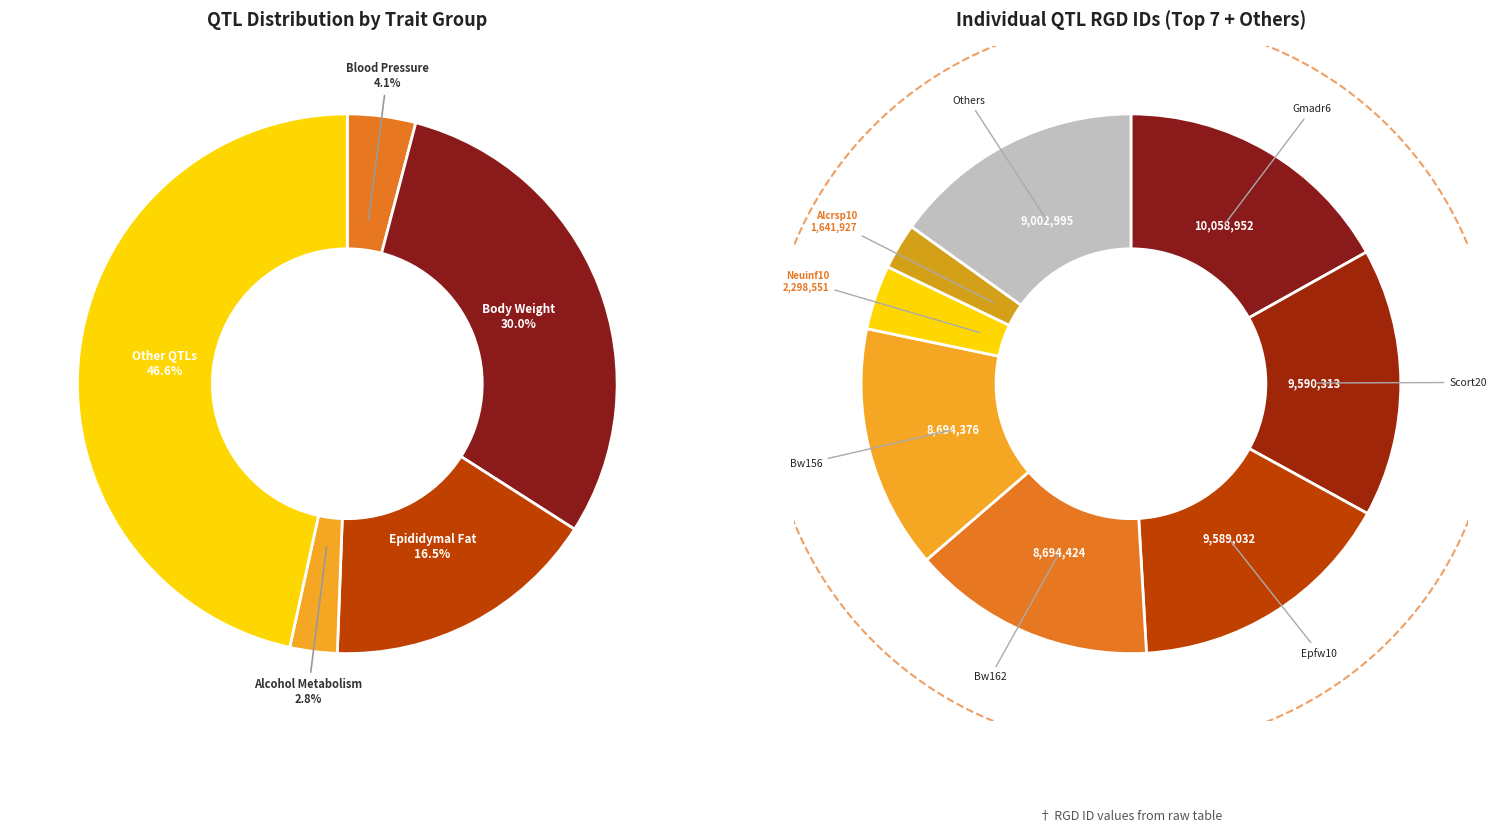

Is there any slice that represents more than half of the pie?

No